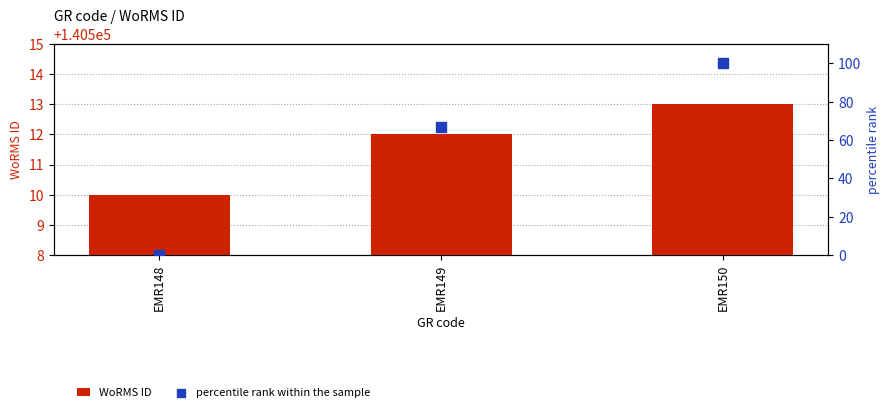

Is the value of percentile rank within the sample at EMR150 greater than the value of WoRMS ID at EMR150?

No